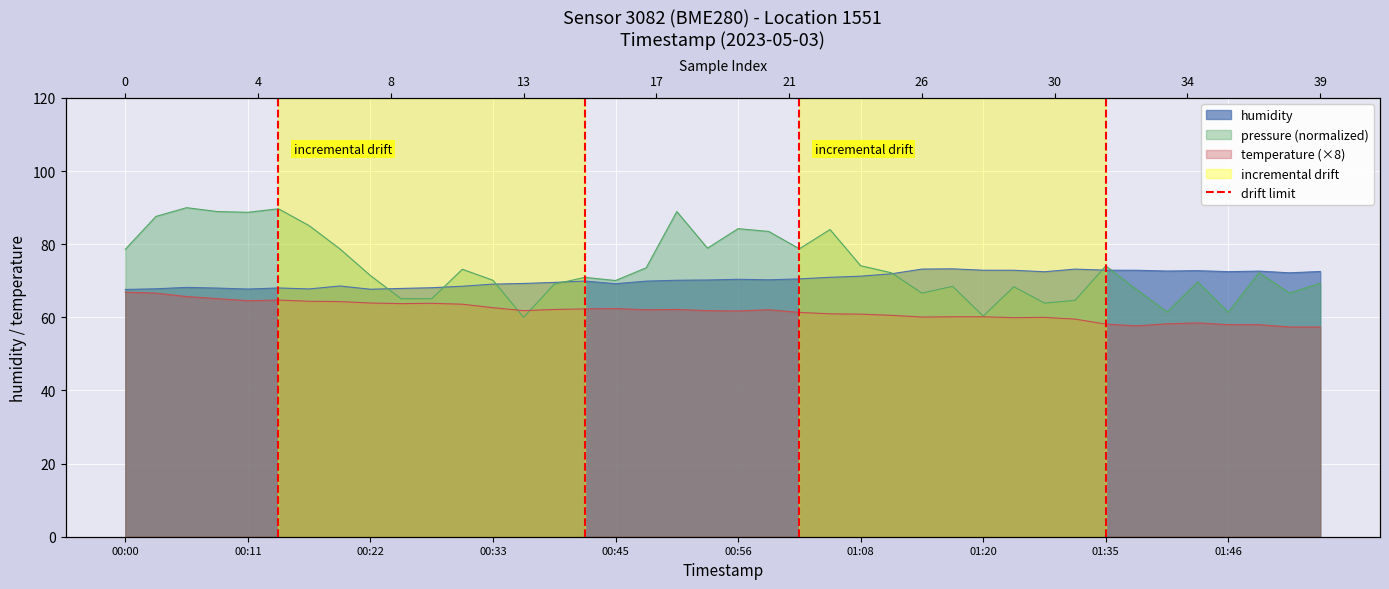

List the labels in order of value, largest first.

00:11, 00:00